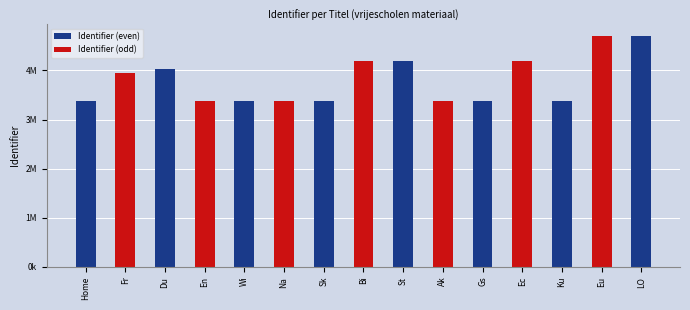

What is the difference between the maximum and second lowest values?

1324492